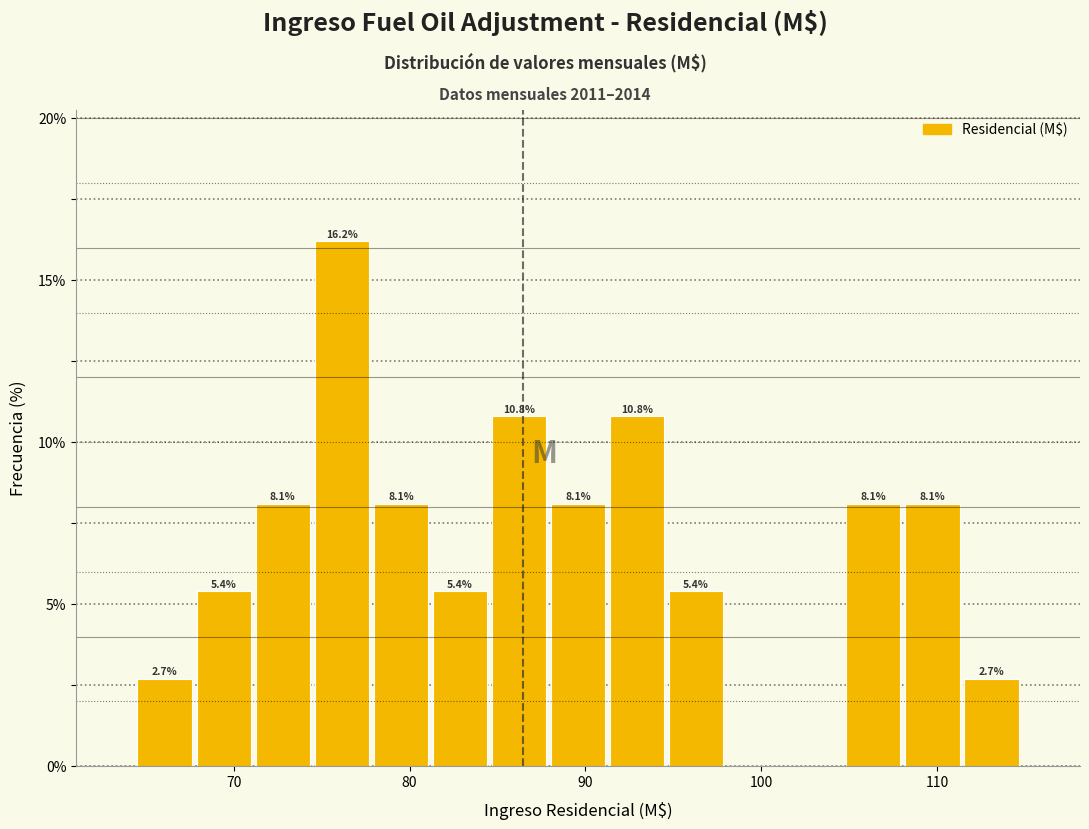

Around what value on the x-axis is the tallest bar? Give the approximate position of its centre, as read against the axis.

76